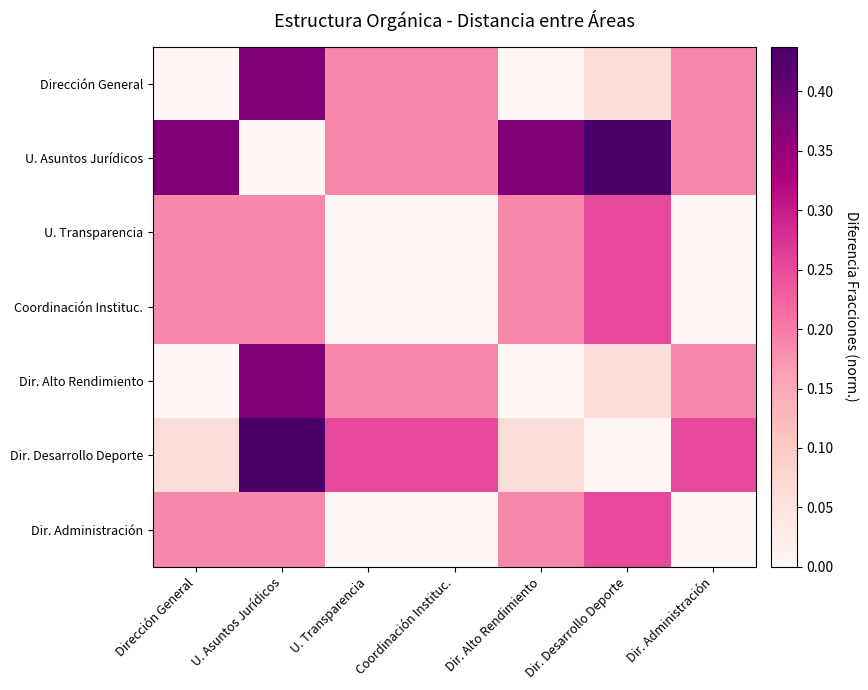

Between Dir. Administración and U. Transparencia, which is larger?

Dir. Administración